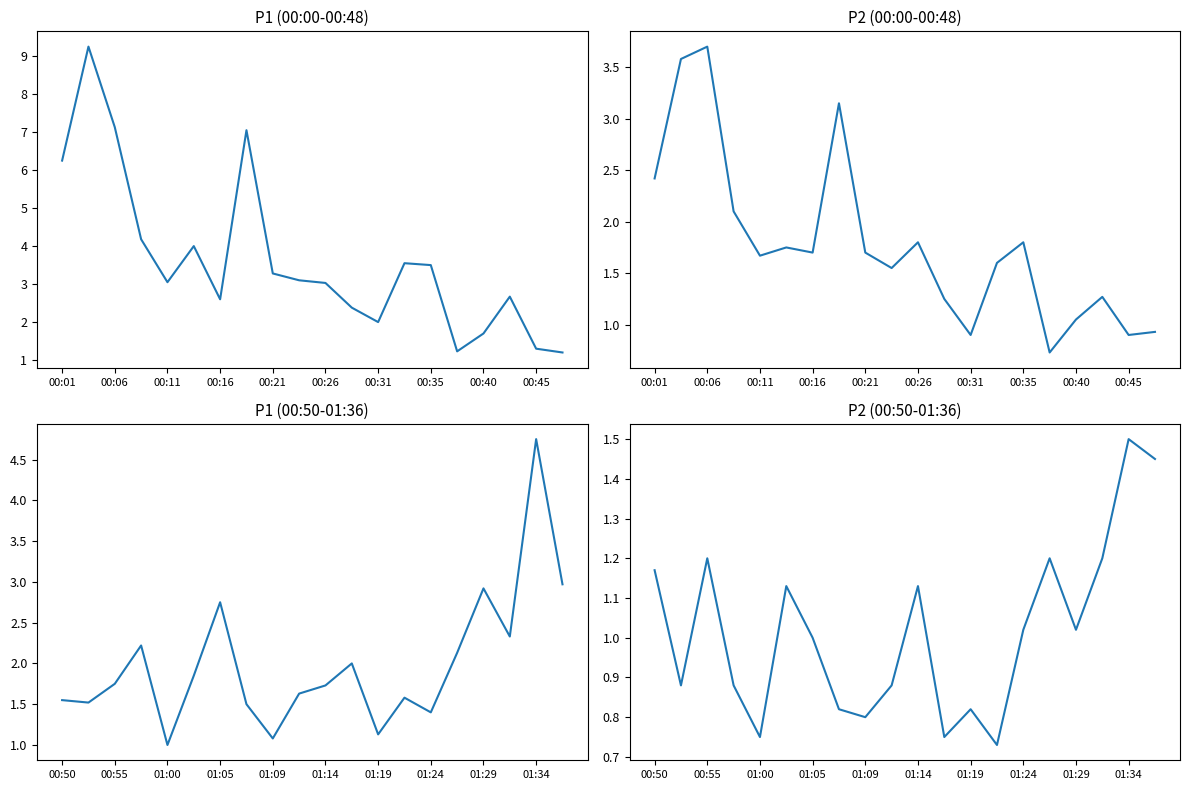

What is the value of the P1 (00:00-00:48) point at the 18th from the left?

2.7